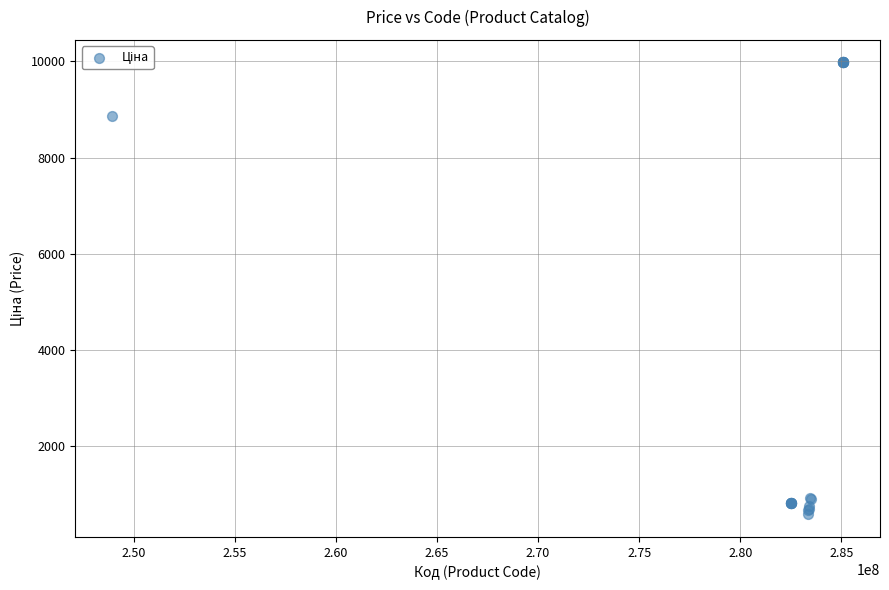

What Y value in the scatter plot is closest to 5279?

8856.7